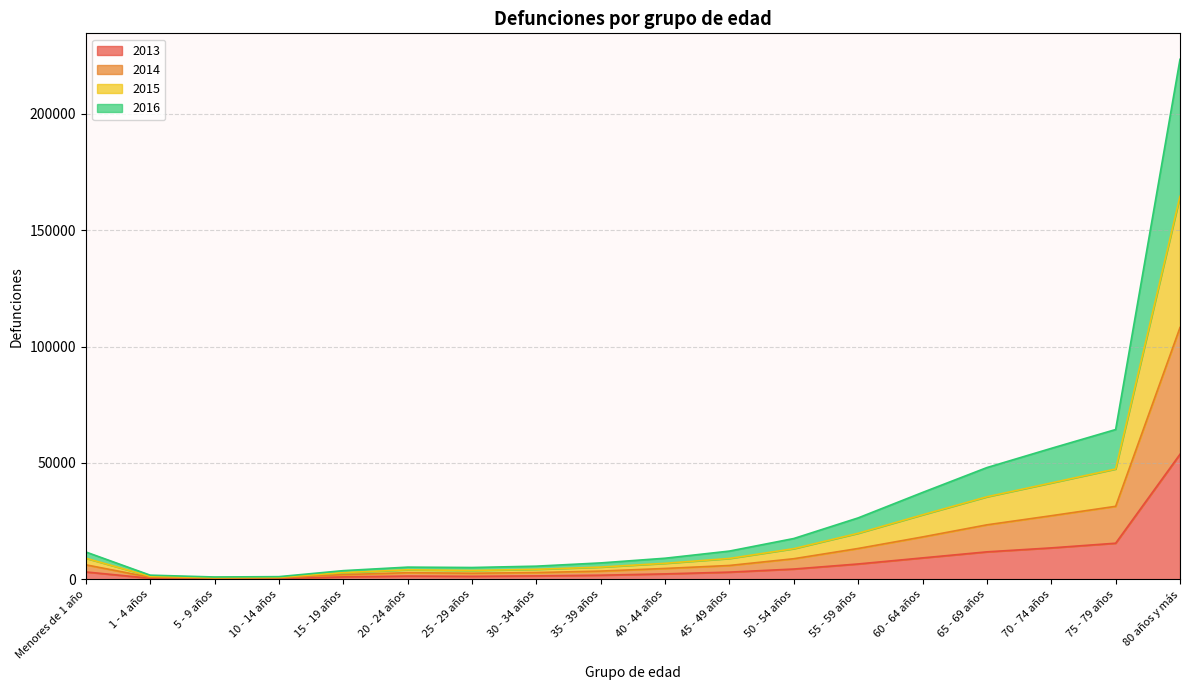

At which category is the sum across all series the highest?

80 años y más